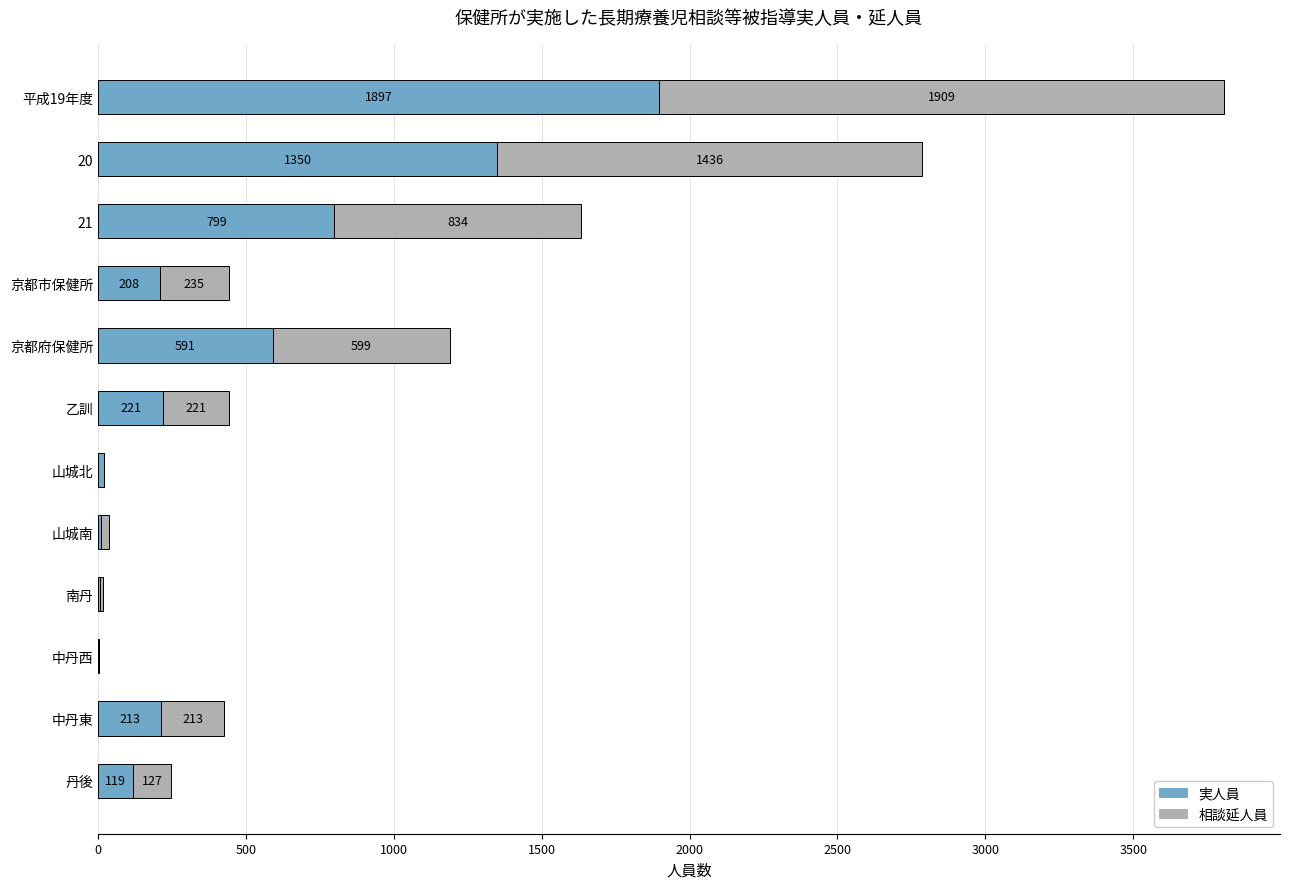

The value of 実人員 at 中丹東 is 51. True or false?

False